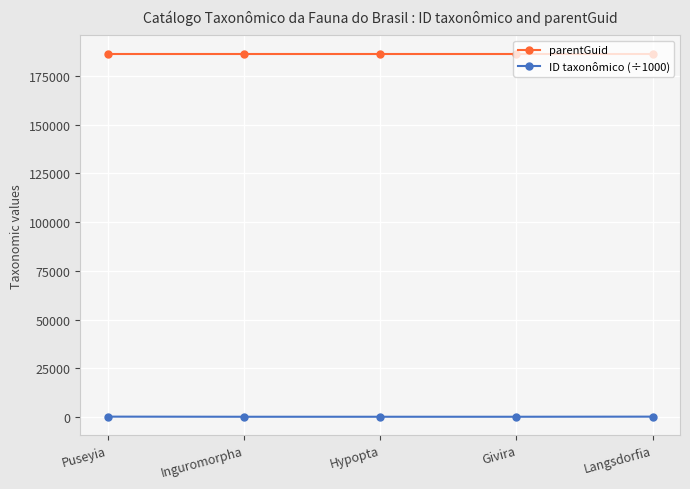

True or false: parentGuid has more than 2 interior local peaks.

False